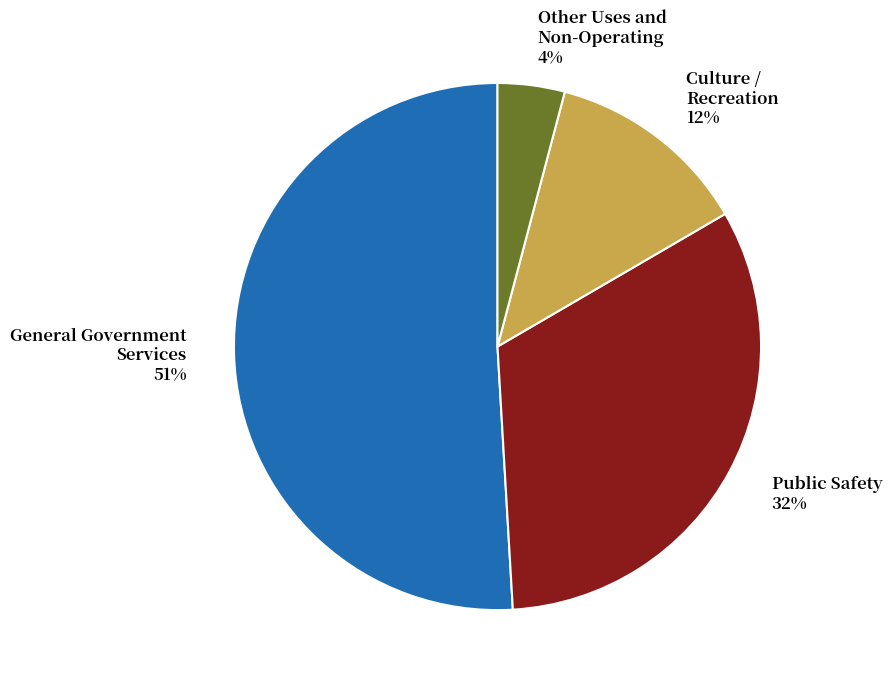

Does any single category account for the majority?

Yes